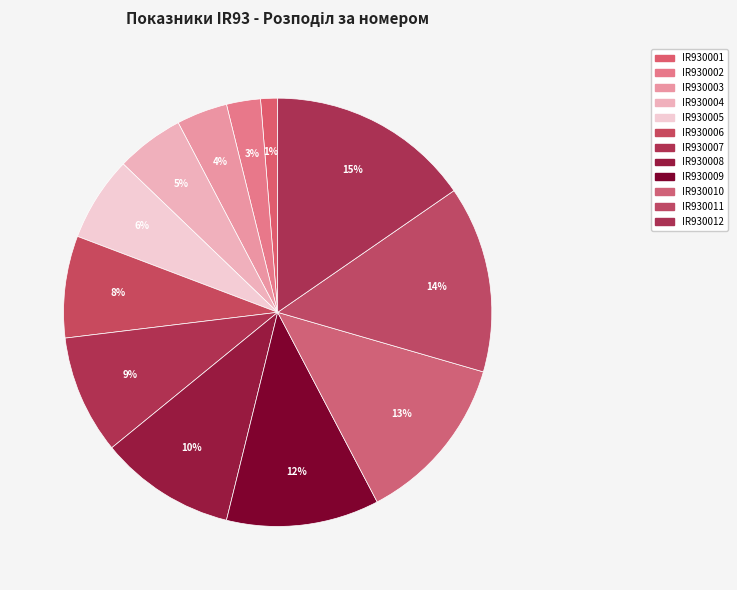

How many segments does this pie chart have?

12